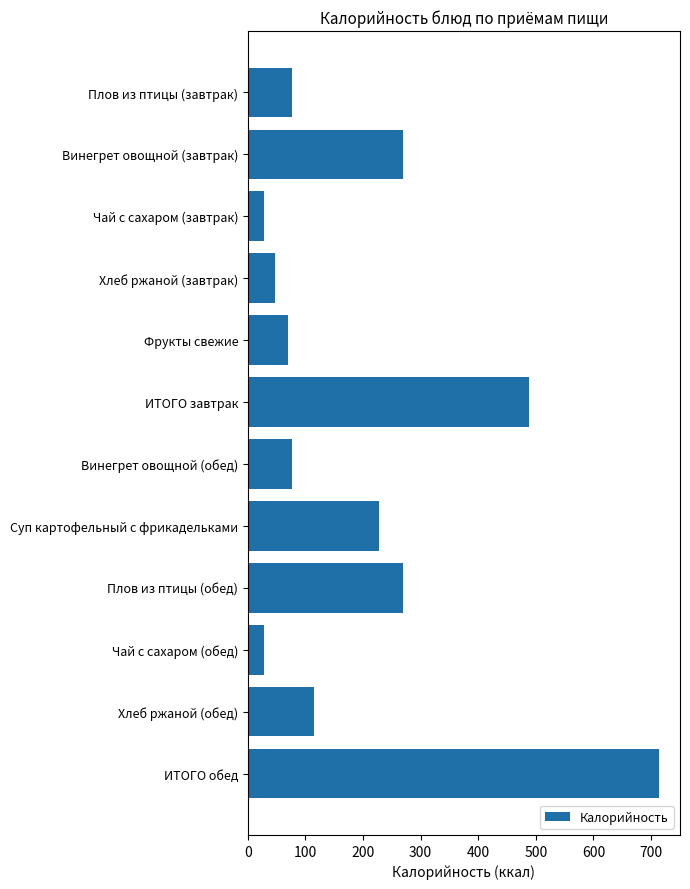

Is it true that the value at Винегрет овощной (обед) is 51.5?

False